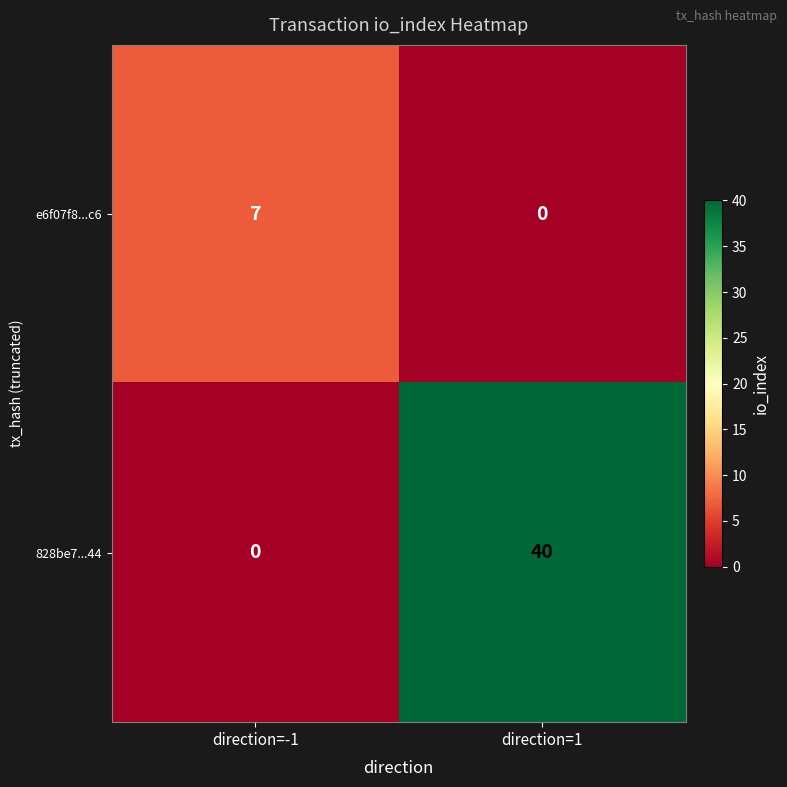

The e6f07f8...c6 series shows 0 at direction=1. True or false?

True